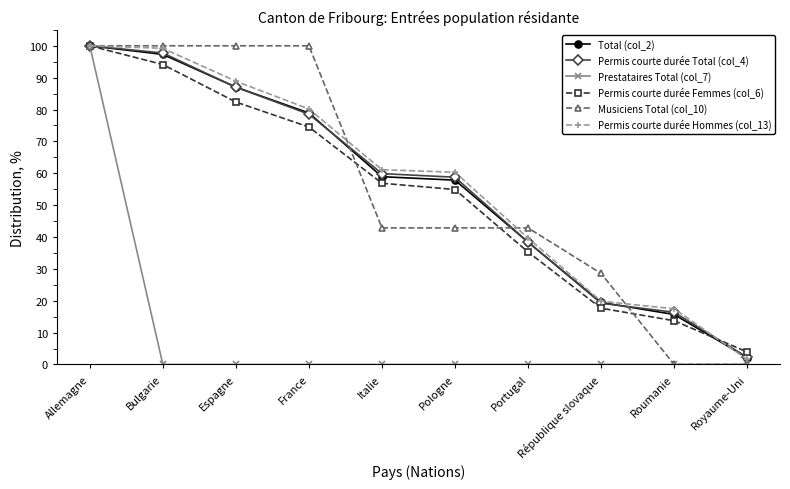

At how many categories does at least one series exceed 9?

9